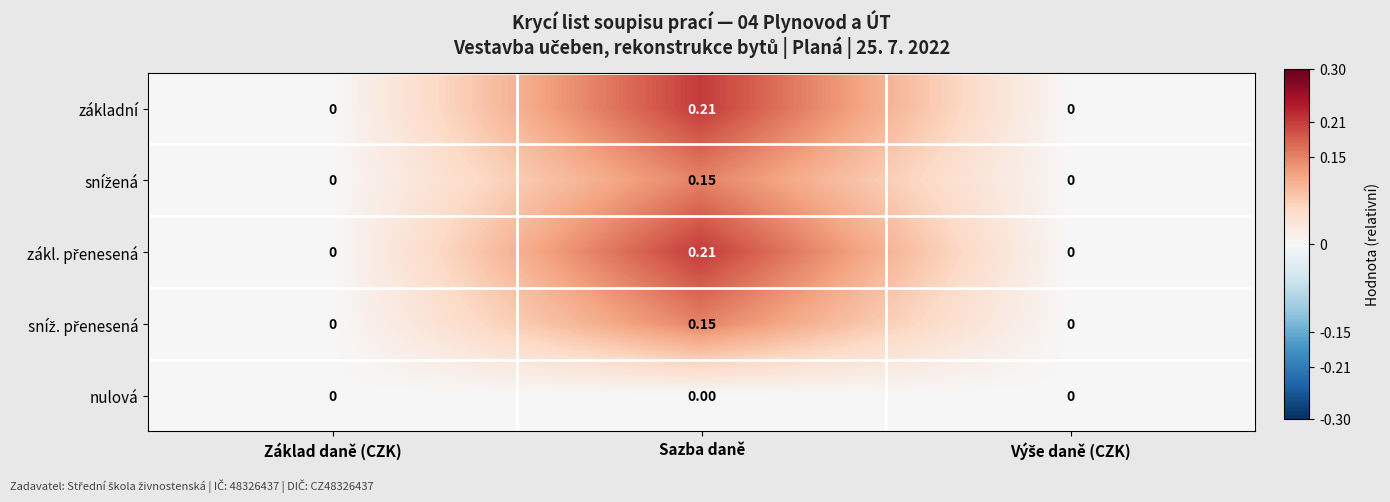

Which category has the highest value across all series?

Sazba daně